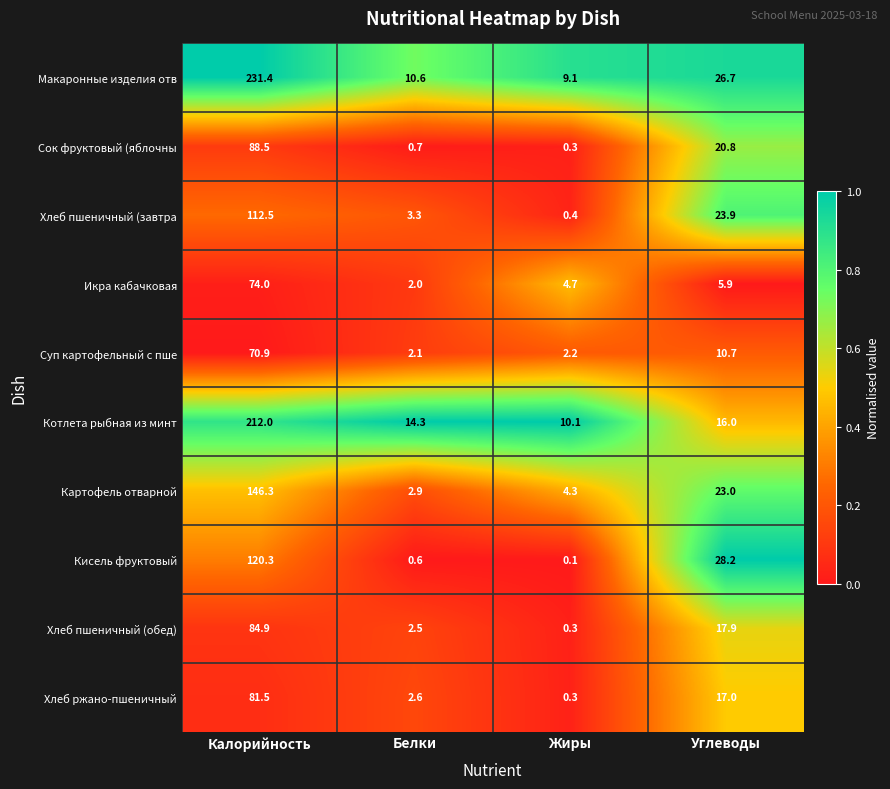

The value of Хлеб ржано-пшеничный at Белки is 1.1. True or false?

False